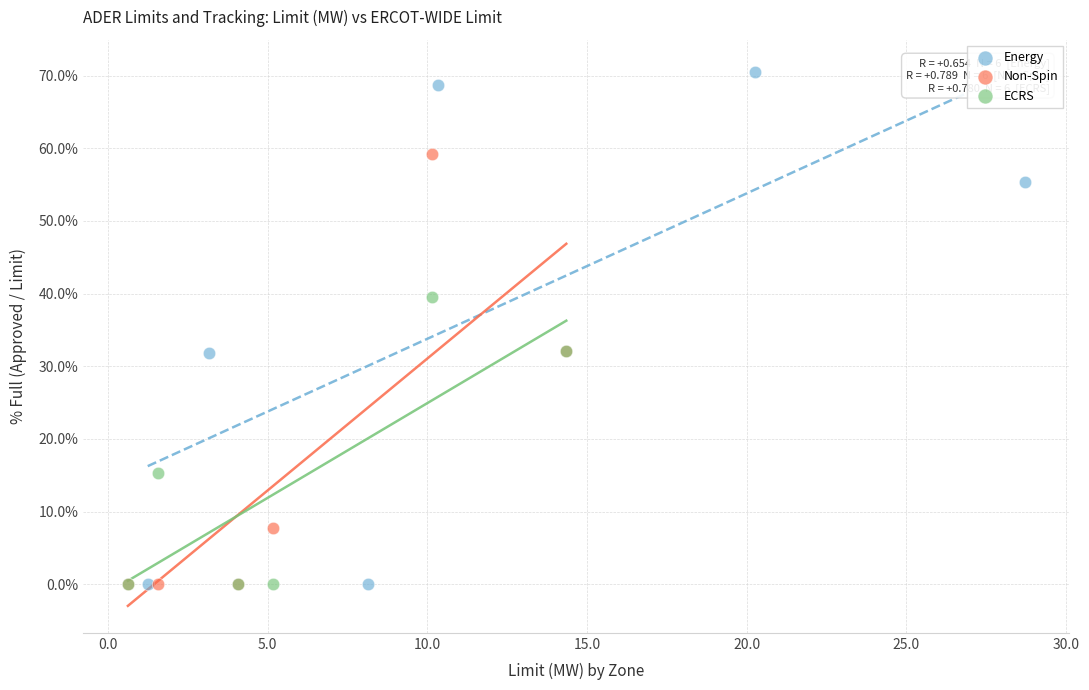

Which series contains the highest Y value?

Energy